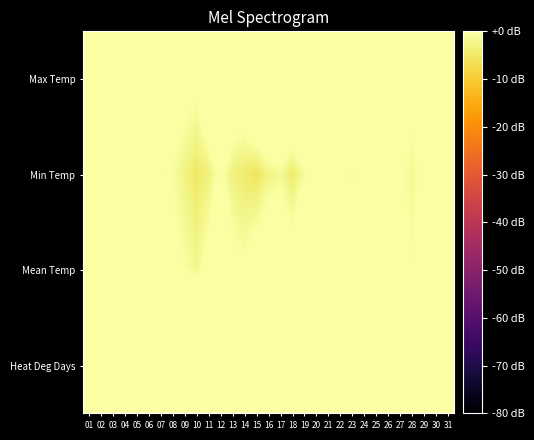

What is the total value across all series at 13?

20.3